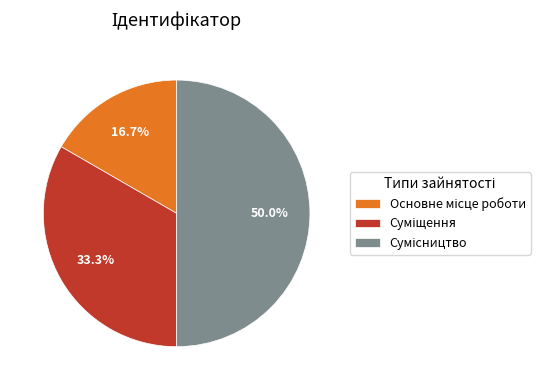

Is Основне місце роботи the majority of the pie?

No